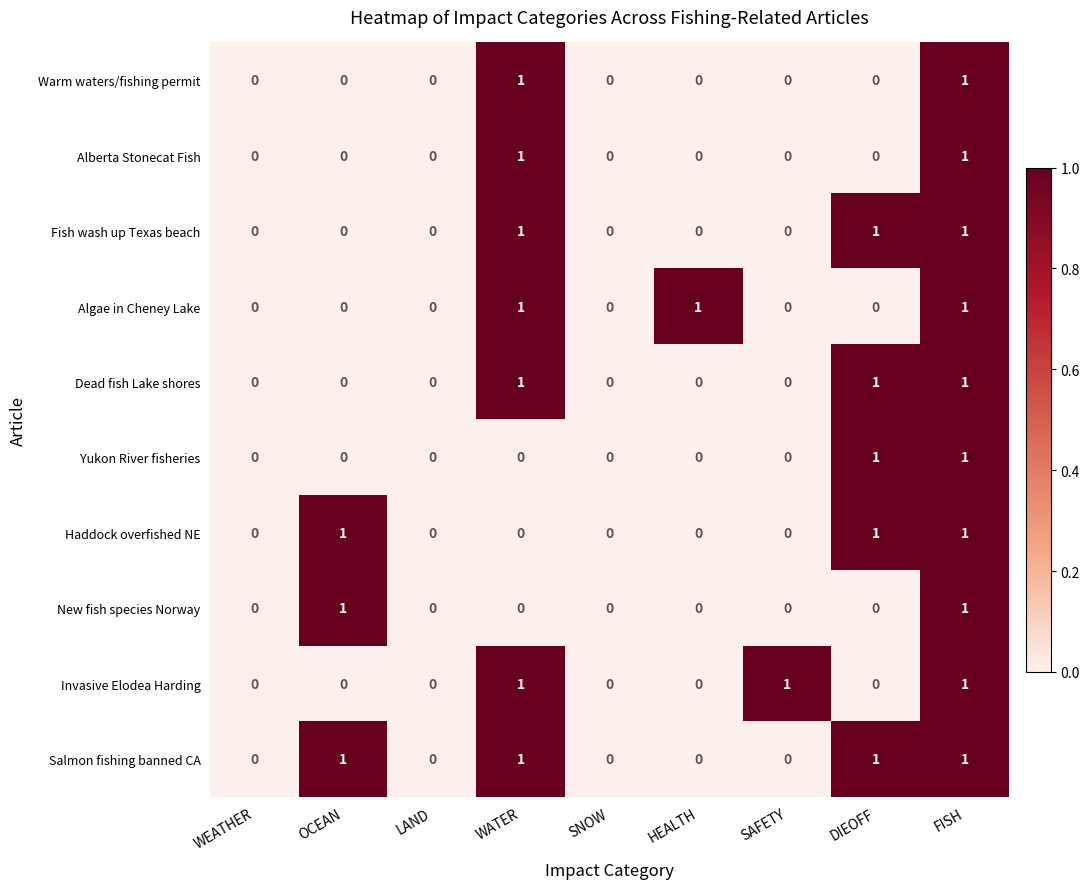

Count the number of categories in the chart.

9